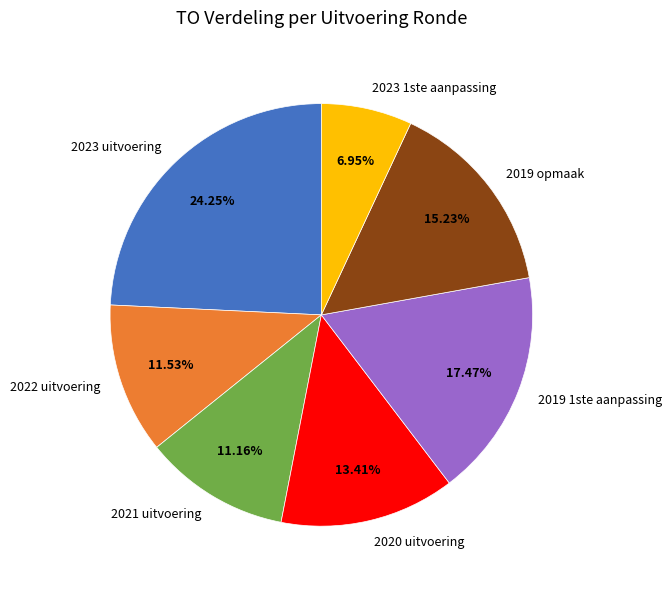

Which has a higher value, 2019 opmaak or 2022 uitvoering?

2019 opmaak